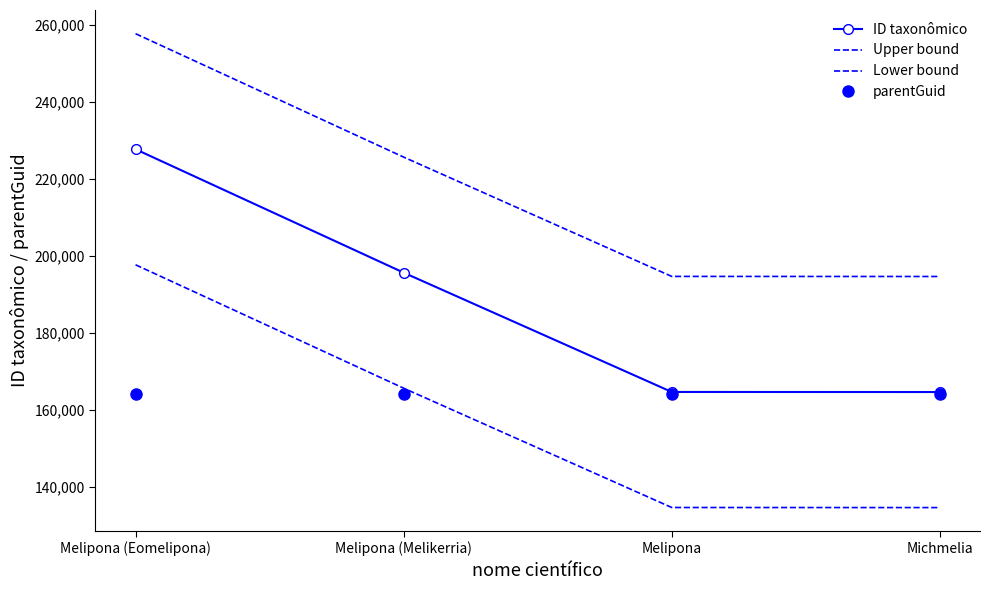

Which series changed the most between Melipona (Melikerria) and Michmelia?

ID taxonômico